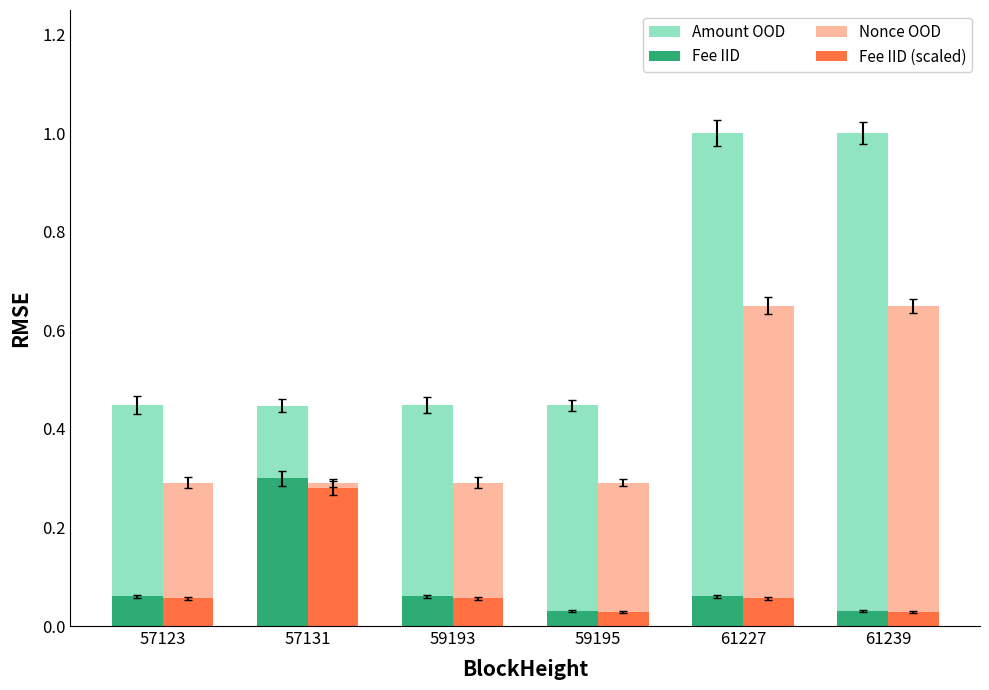

What is the maximum value for Amount OOD?

1.0